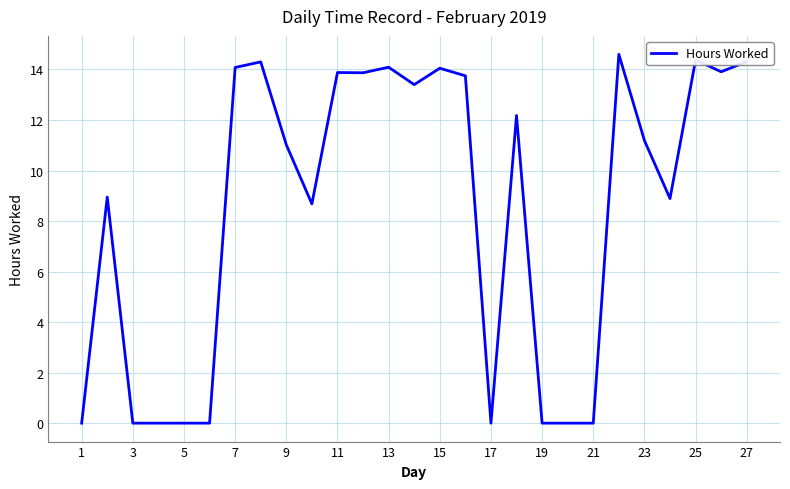

What is the difference between the maximum and minimum values?

14.6